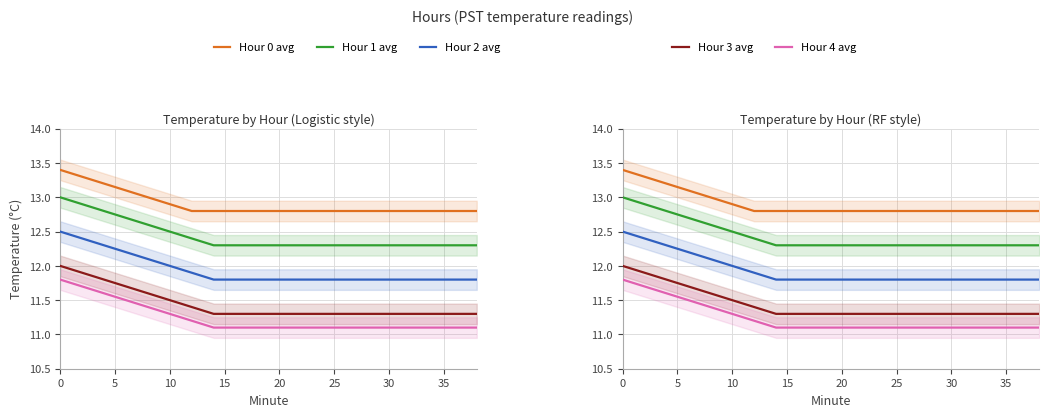

What is the minimum value shown in the chart?

11.1